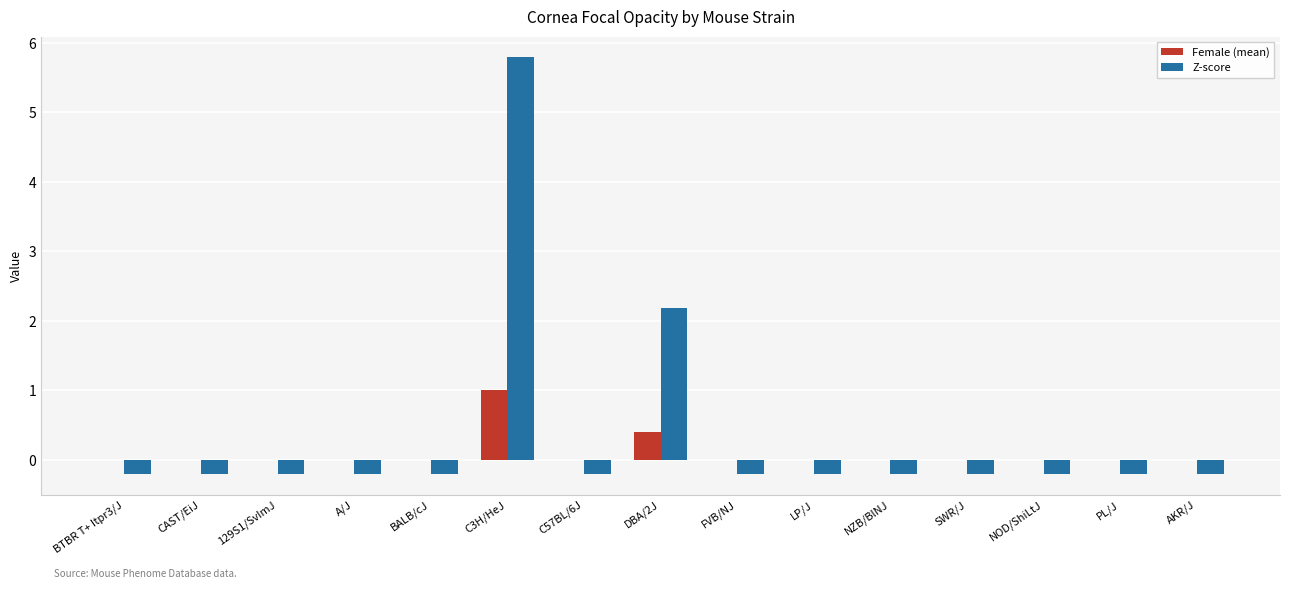

The Z-score series shows -0.2 at LP/J. True or false?

True